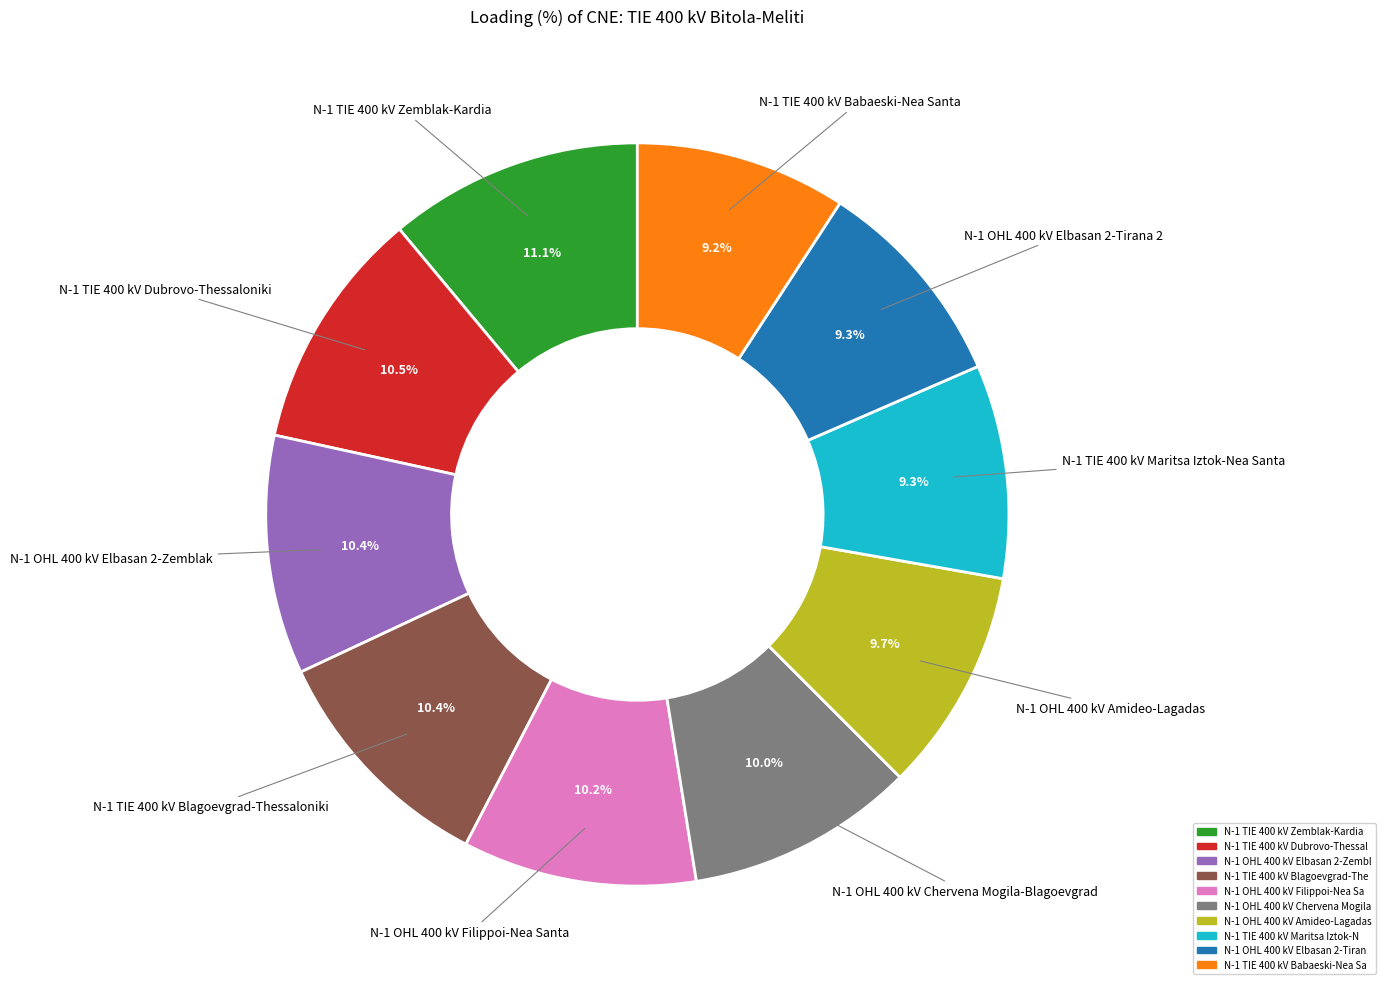

Does any single category account for the majority?

No